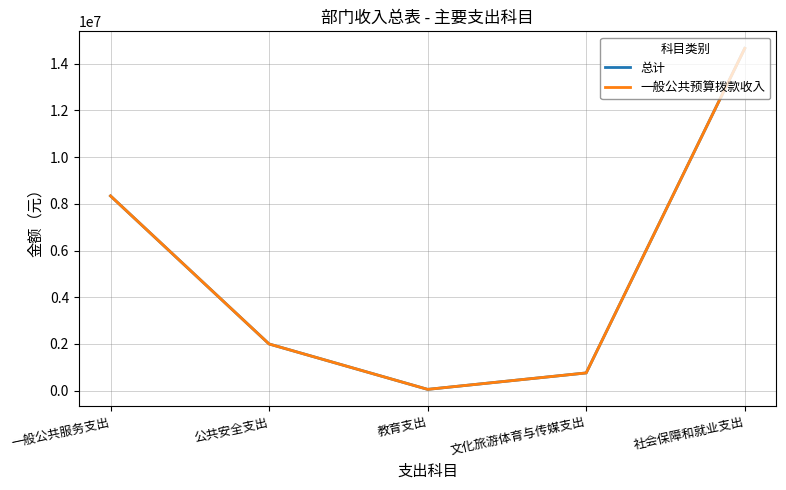

Reading right to left, extract all data points from this chart.

总计: 14659284.6	760268.0	56098.0	2000000.0	8340878.0
一般公共预算拨款收入: 14659284.6	760268.0	56098.0	2000000.0	8340878.0